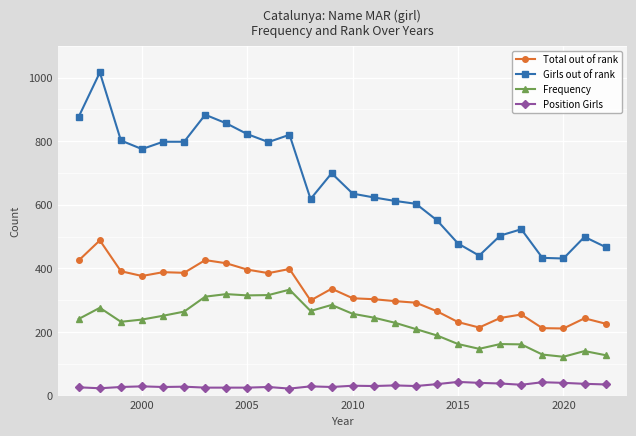

Which series has the largest range (max minus min)?

Girls out of rank